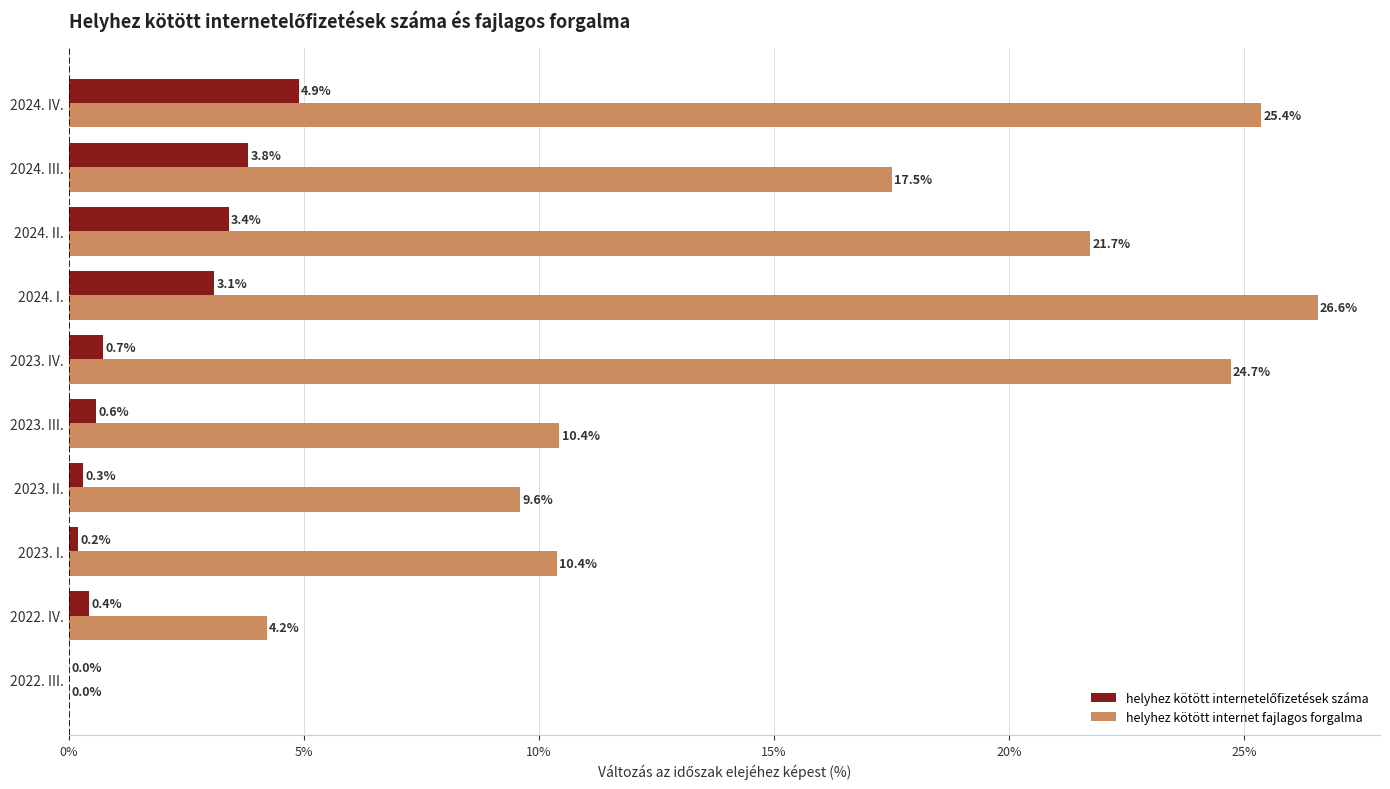

The value of helyhez kötött internet fajlagos forgalma at 2022. III. is 13.0. True or false?

False